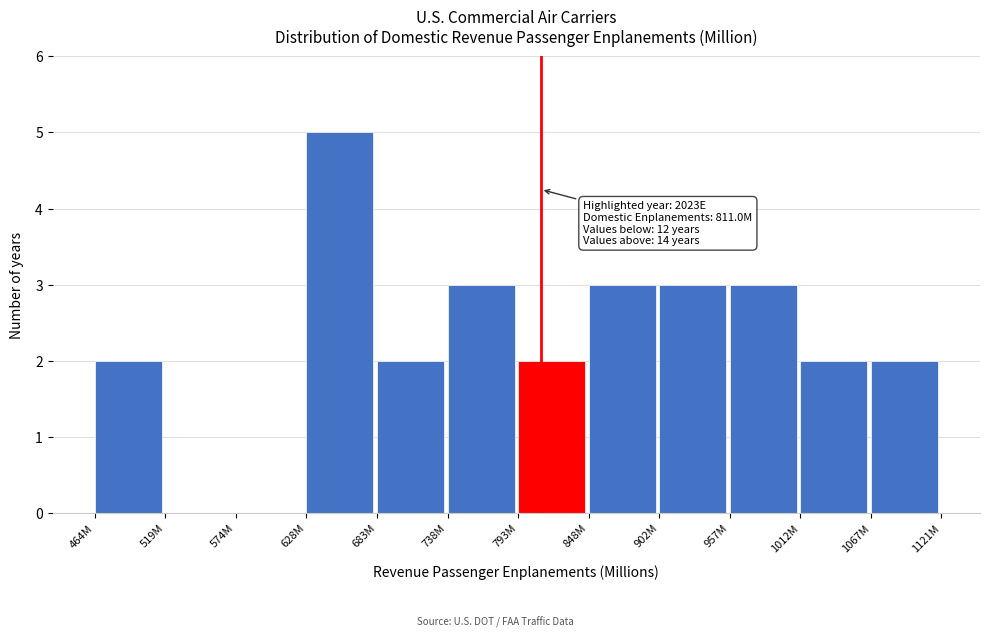

Reading left to right, list all the values displayed in this chart.

464M=2	519M=0	574M=0	628M=5	683M=2	738M=3	793M=2	848M=3	902M=3	957M=3	1012M=2	1067M=2